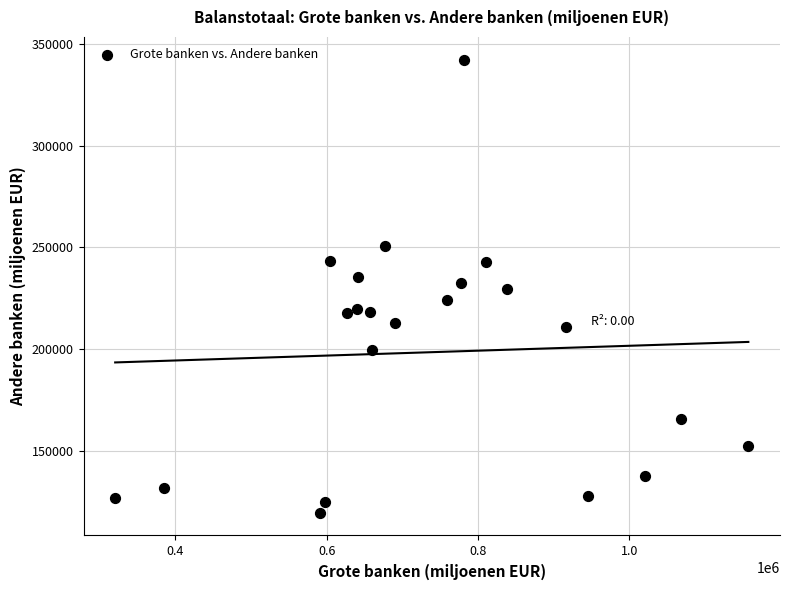

What is the range of X values (max minus min)?

836515.4